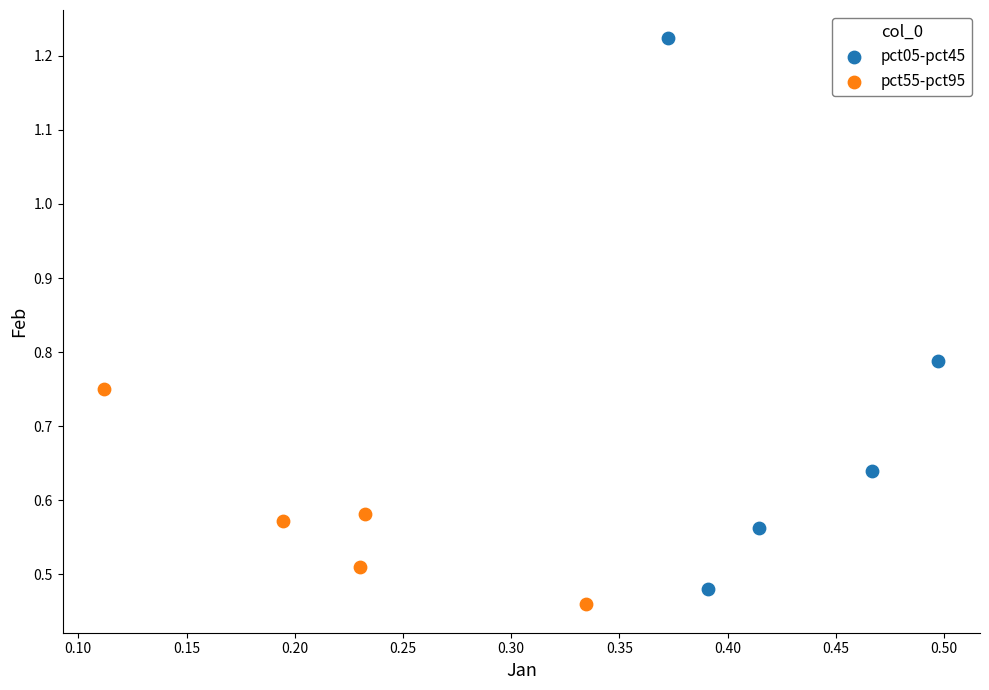

Which series contains the lowest Y value?

pct55-pct95